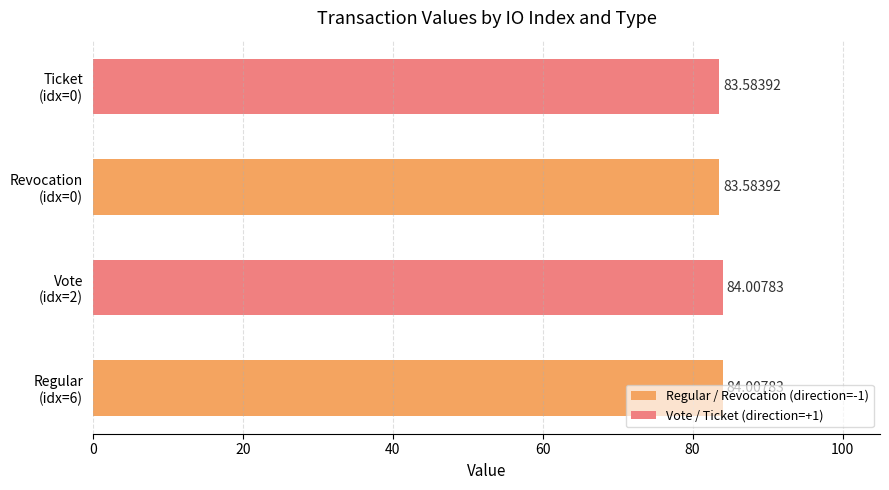

What is the average value?

83.8